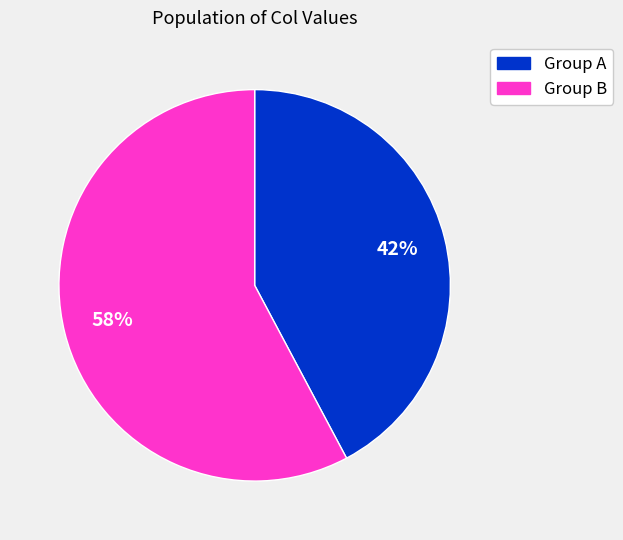

Does any single category account for the majority?

Yes